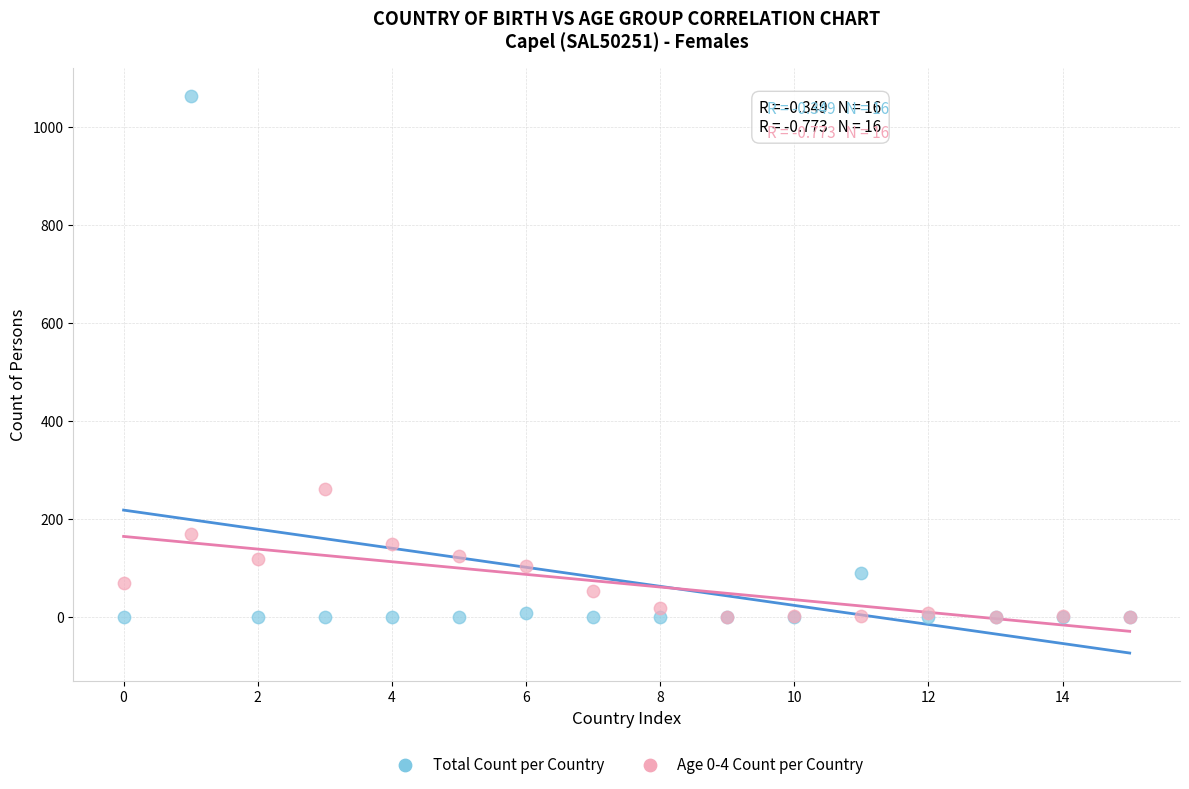

Which series has the widest spread of Y values?

Total Count per Country